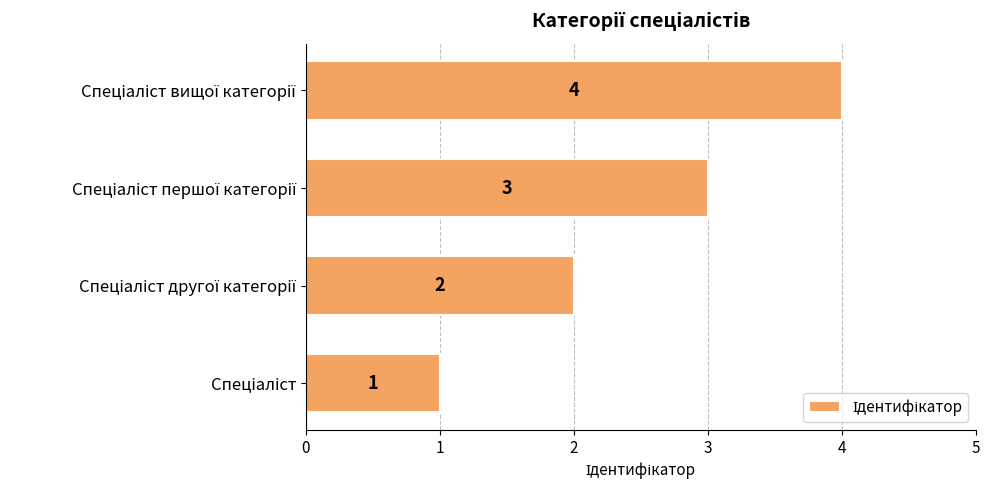

What is the sum of all values?

10